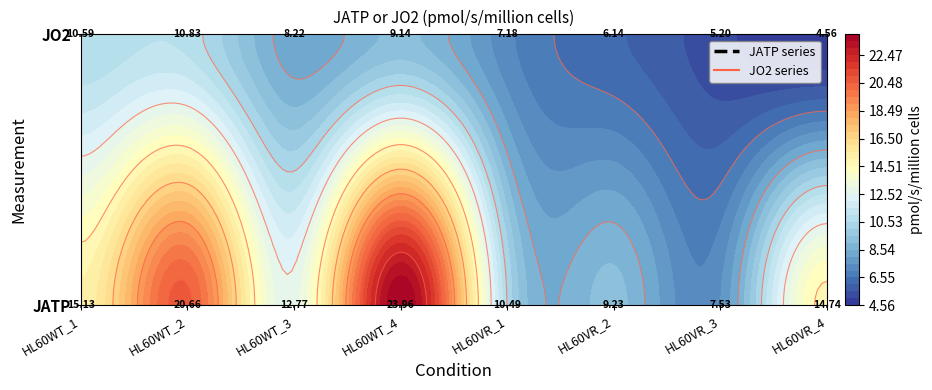

Which series has the widest spread of values?

JATP